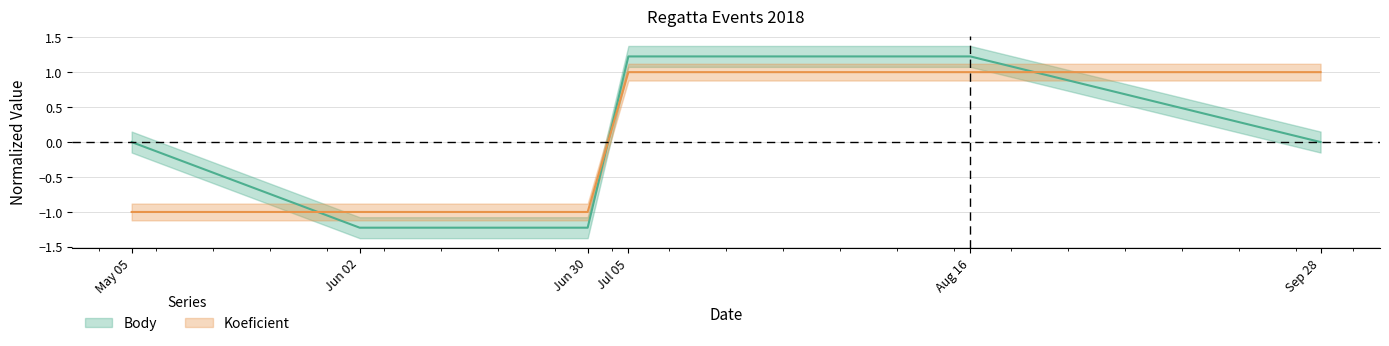

What is the approximate value of Body at Jun 30?

-1.2